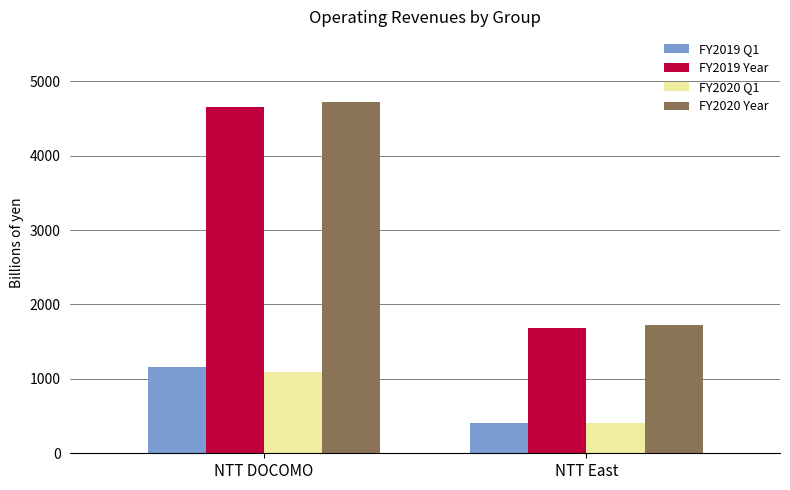

What is the value of the FY2019 Q1 bar at the 1st from the left?

1159.3